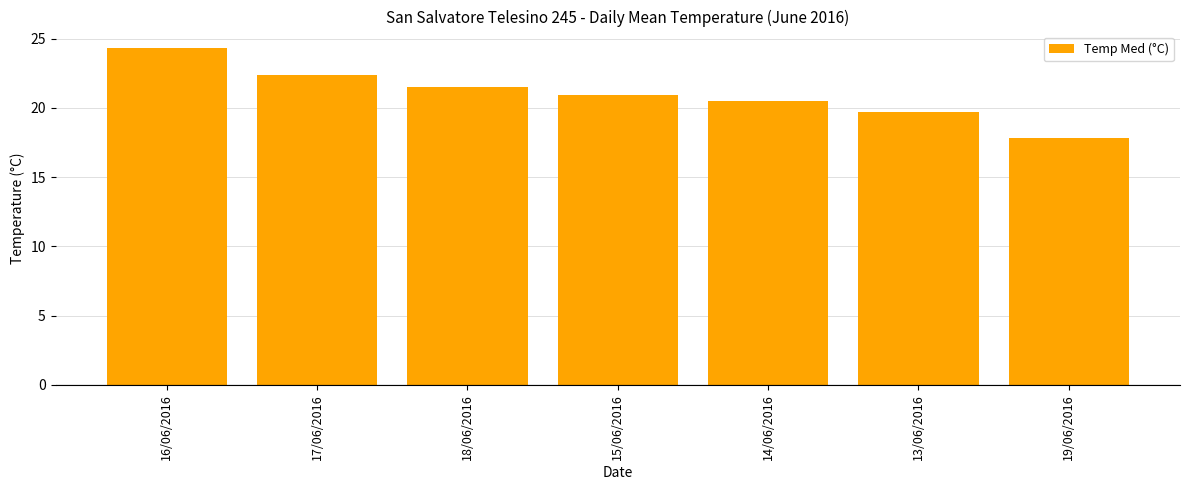

What is the label of the 6th bar from the left?

13/06/2016